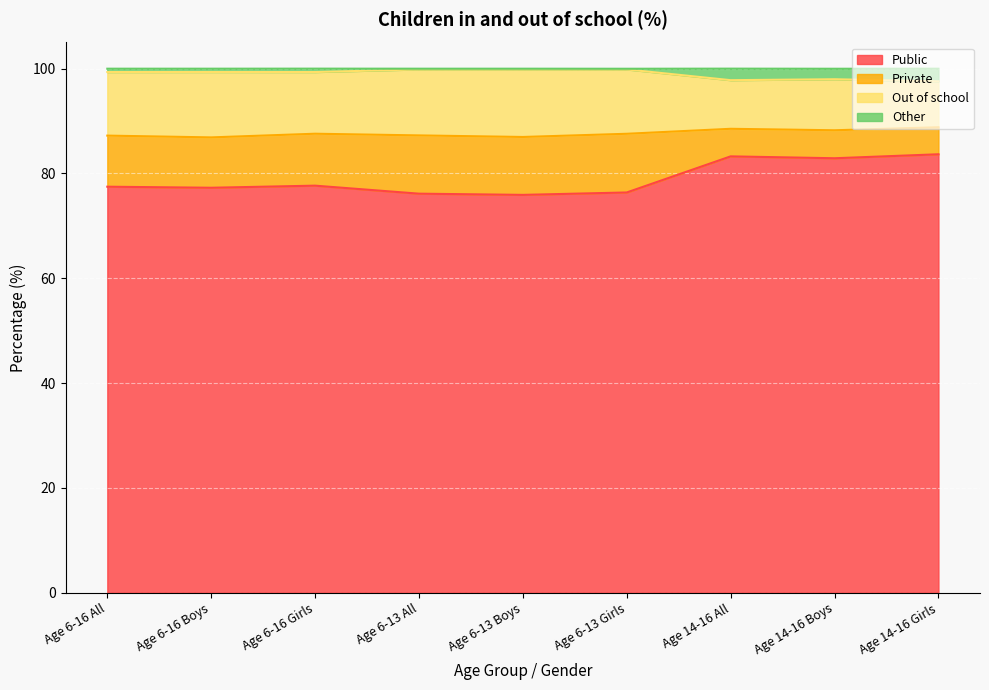

Which series has the widest spread of values?

Public